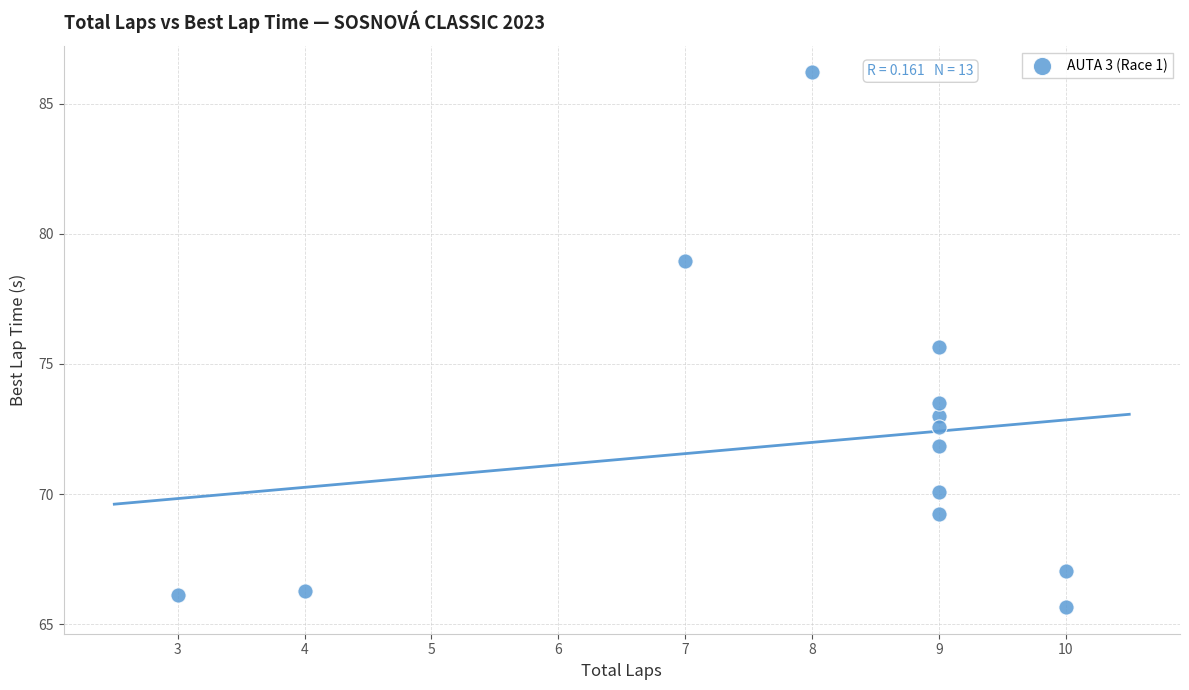

What is the range of Y values (max minus min)?

20.5